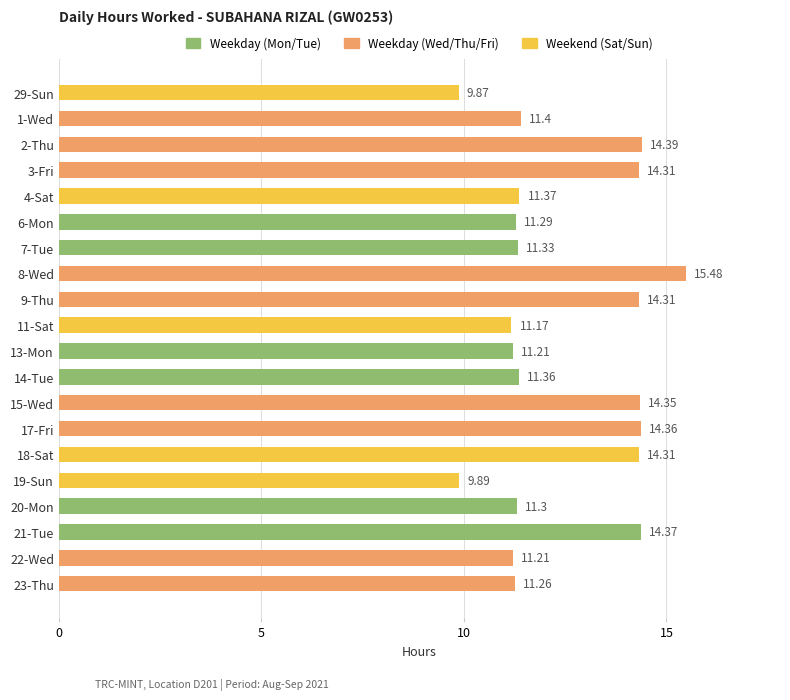

What is the difference between the maximum and minimum values?

5.6